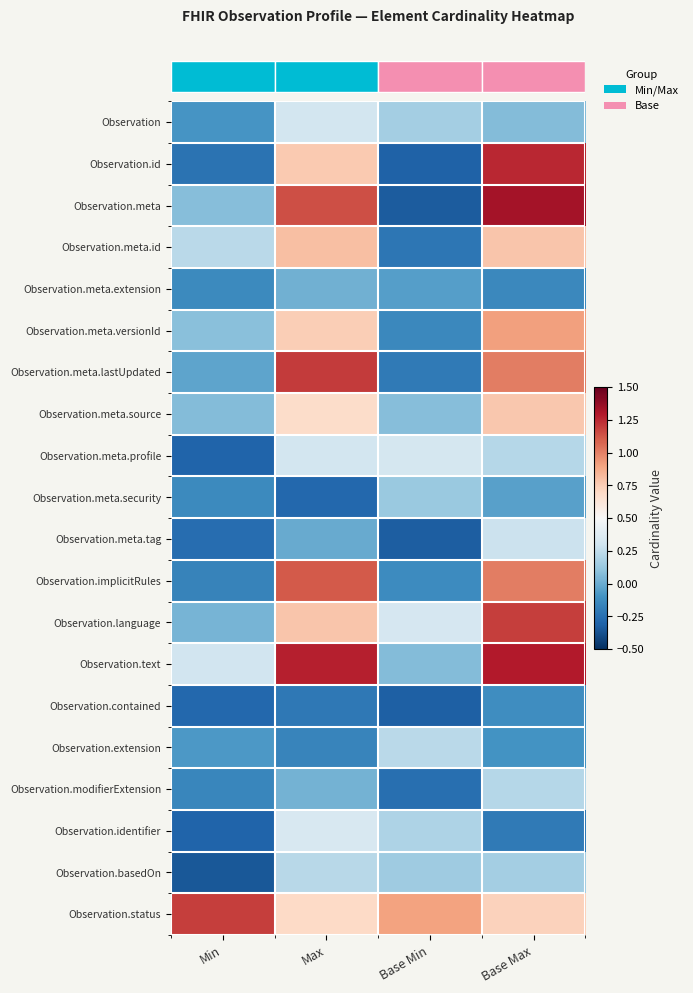

How many distinct data groups are displayed?

20